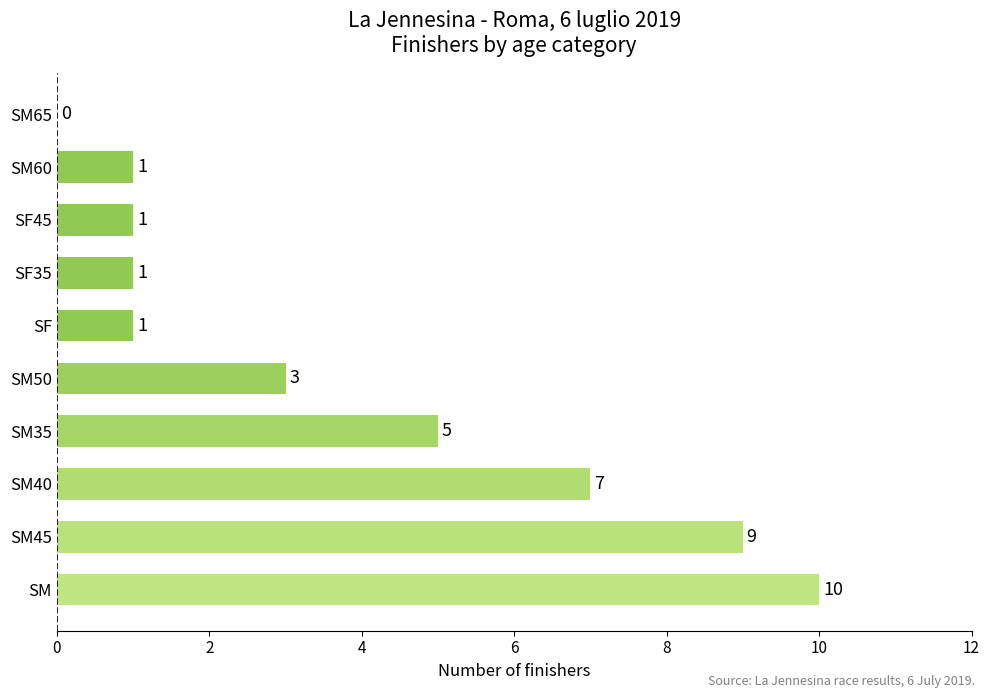

Is it true that the value at SM is 16?

False